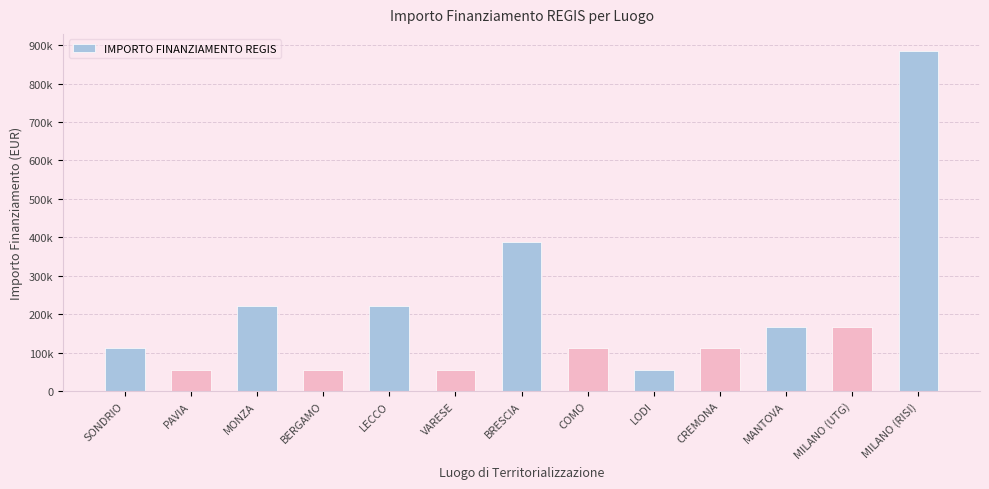

What is the label of the 9th bar from the left?

LODI